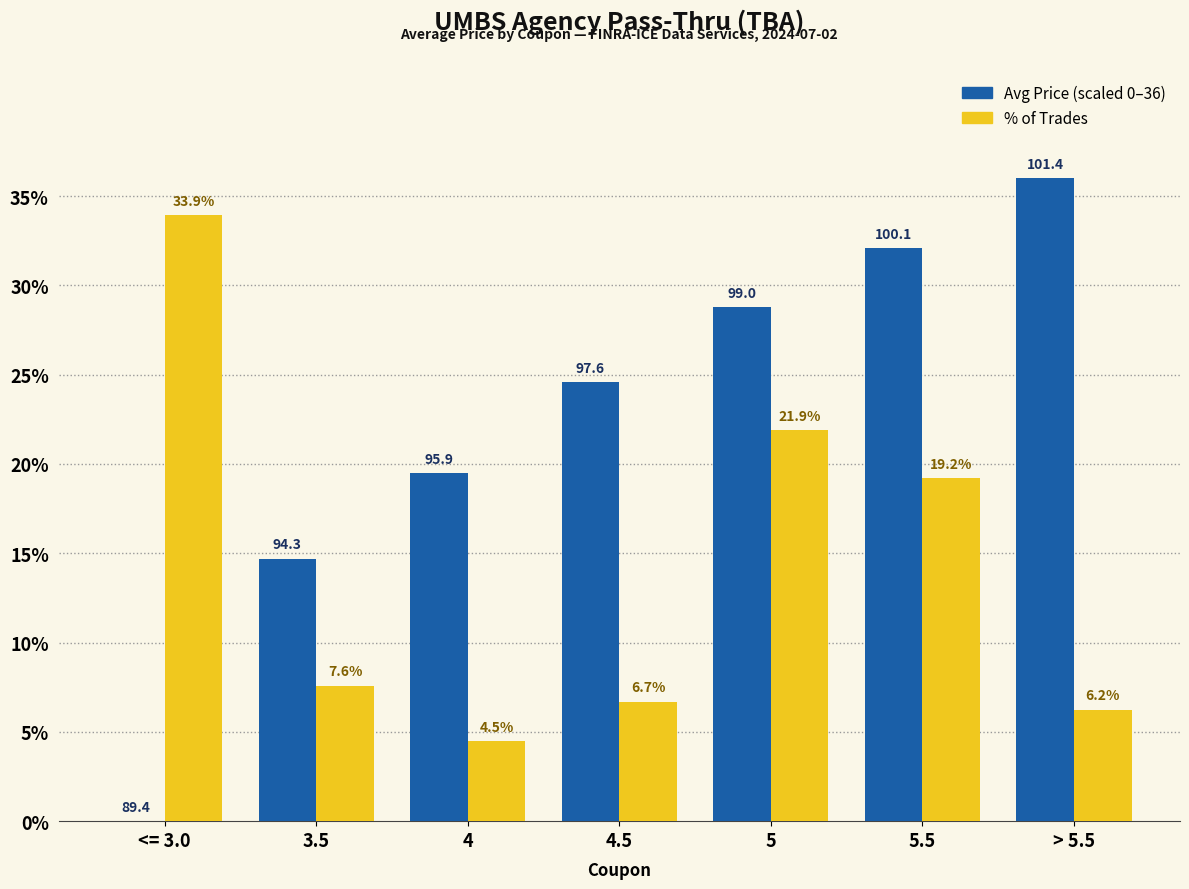

What is the greatest value displayed?

36.0